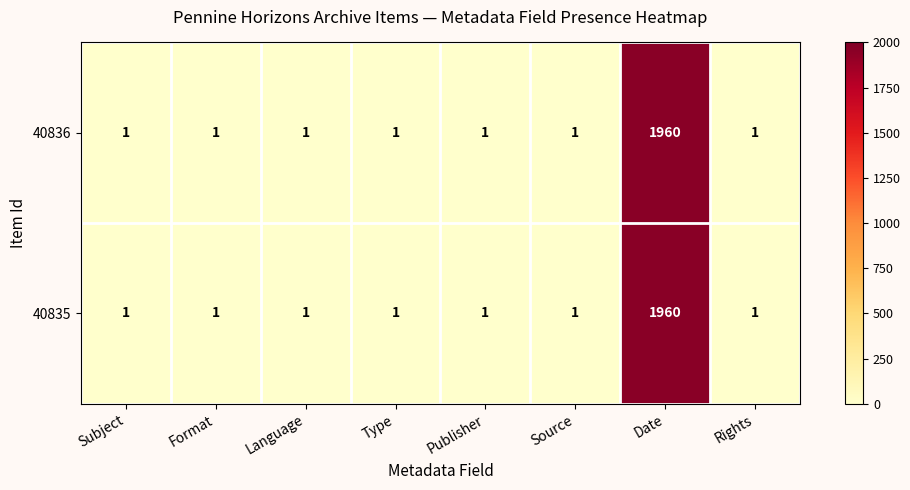

What is the sum of the 40836 values at Format and Date?

1961